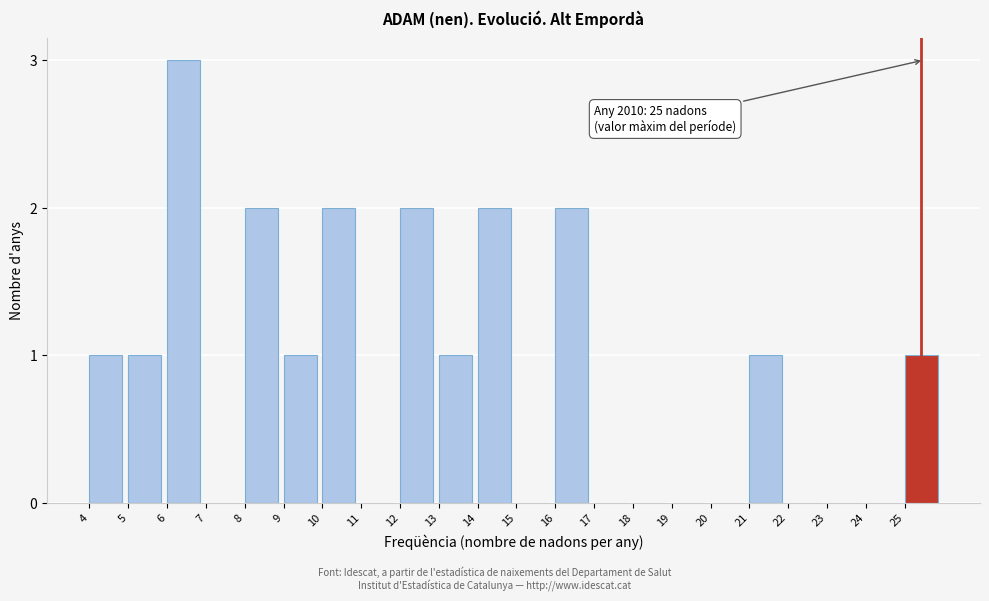

Reading left to right, list all the values displayed in this chart.

4=1	5=1	6=3	7=0	8=2	9=1	10=2	11=0	12=2	13=1	14=2	15=0	16=2	17=0	18=0	19=0	20=0	21=1	22=0	23=0	24=0	25=1